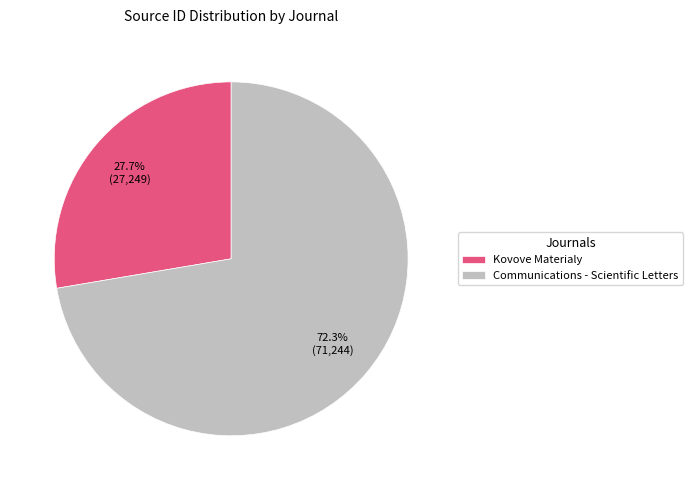

Between Kovove Materialy and Communications - Scientific Letters, which is larger?

Communications - Scientific Letters